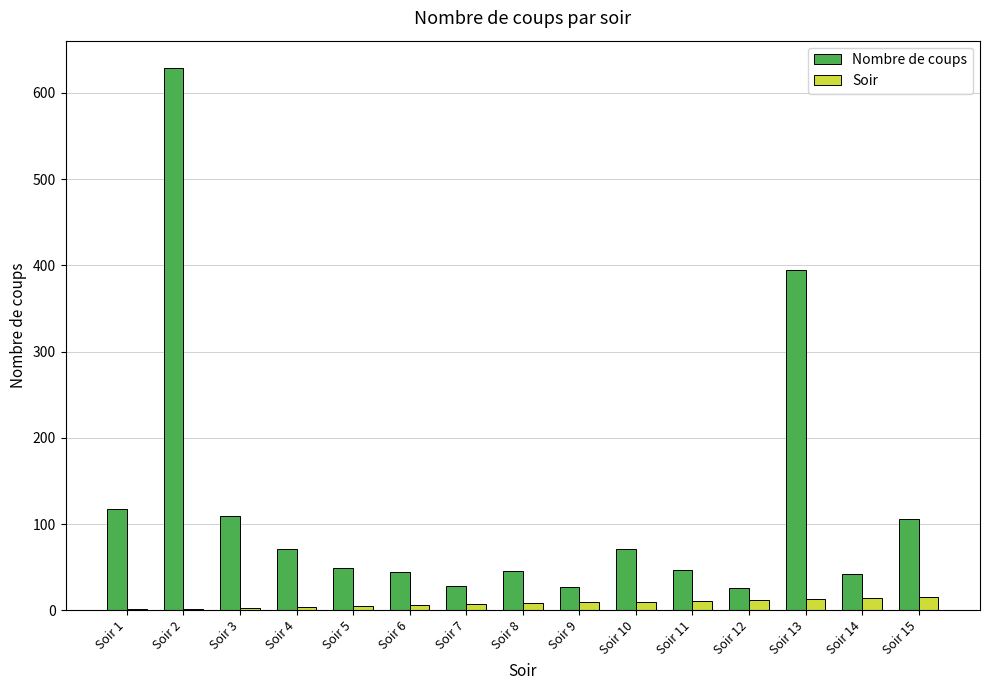

Between Soir 2 and Soir 6, which series saw the biggest shift?

Nombre de coups